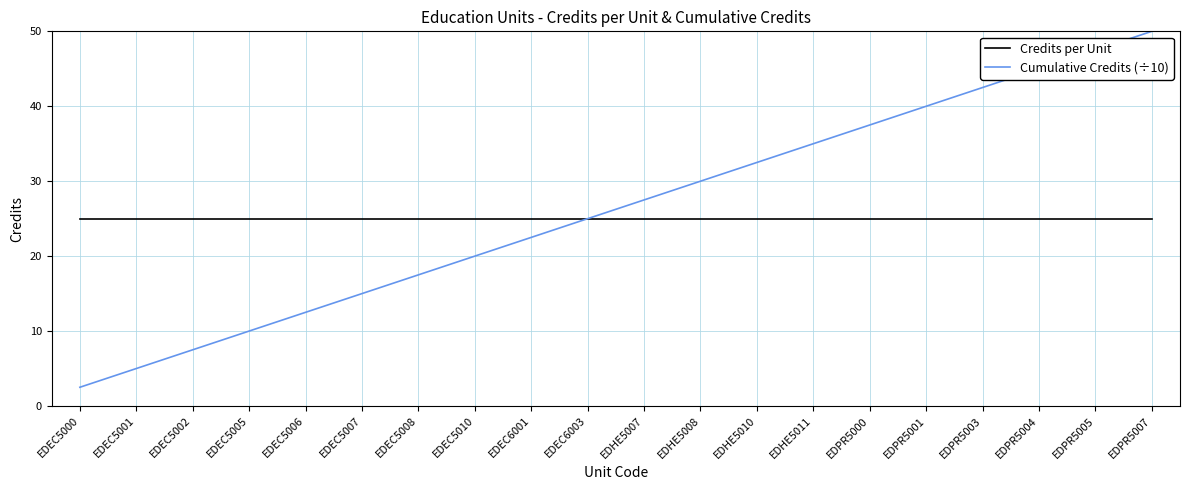

Reading left to right, what are all the values shown in this chart?

Credits per Unit: 25.0	25.0	25.0	25.0	25.0	25.0	25.0	25.0	25.0	25.0	25.0	25.0	25.0	25.0	25.0	25.0	25.0	25.0	25.0	25.0
Cumulative Credits (÷10): 2.5	5.0	7.5	10.0	12.5	15.0	17.5	20.0	22.5	25.0	27.5	30.0	32.5	35.0	37.5	40.0	42.5	45.0	47.5	50.0